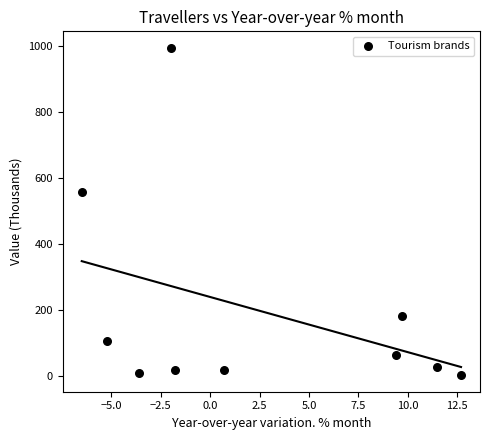

What Y value in the scatter plot is closest to 498?

557.4